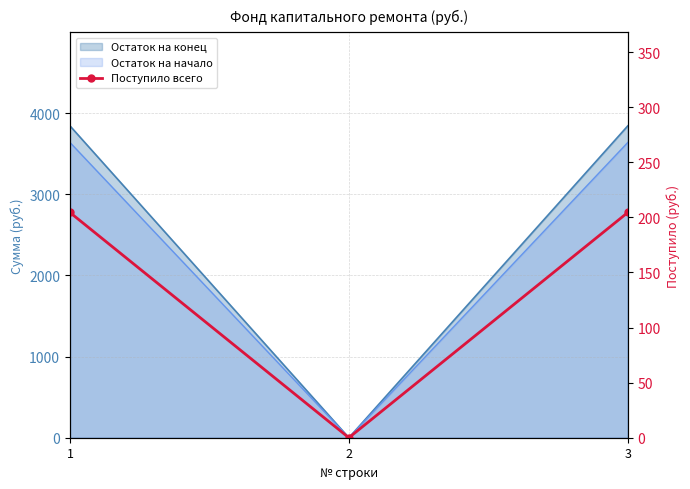

How many lines are shown in the chart?

1